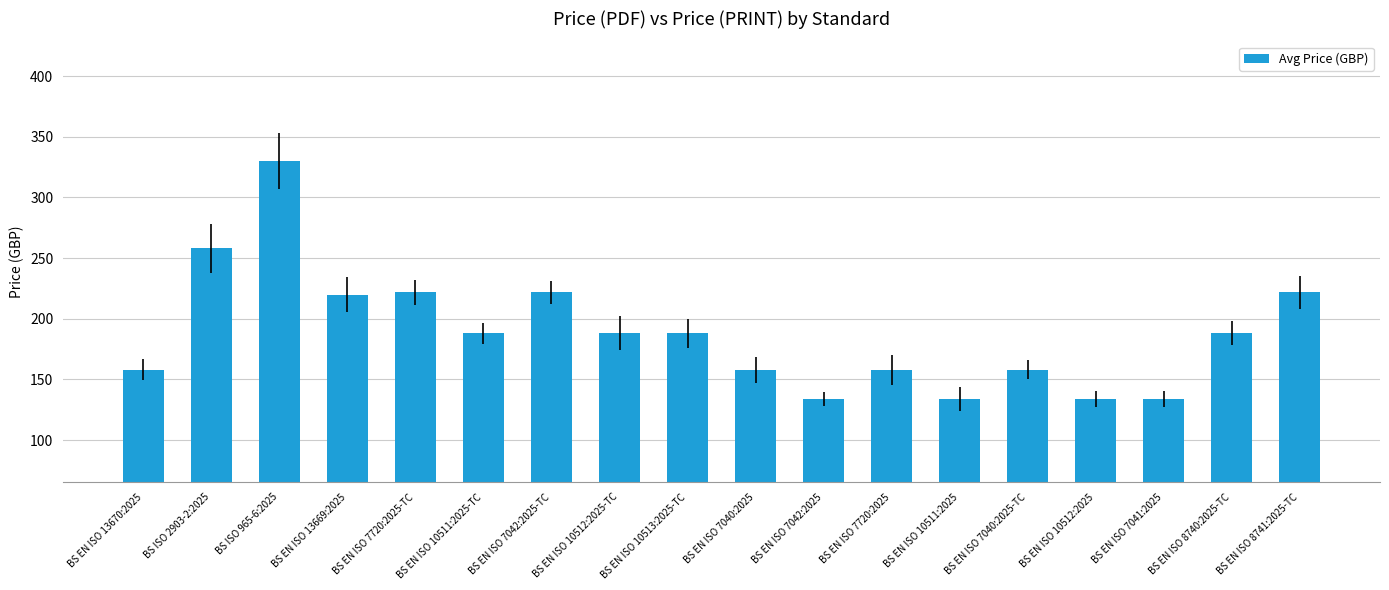

What is the change in value from BS EN ISO 13669:2025 to BS EN ISO 7720:2025?

-62